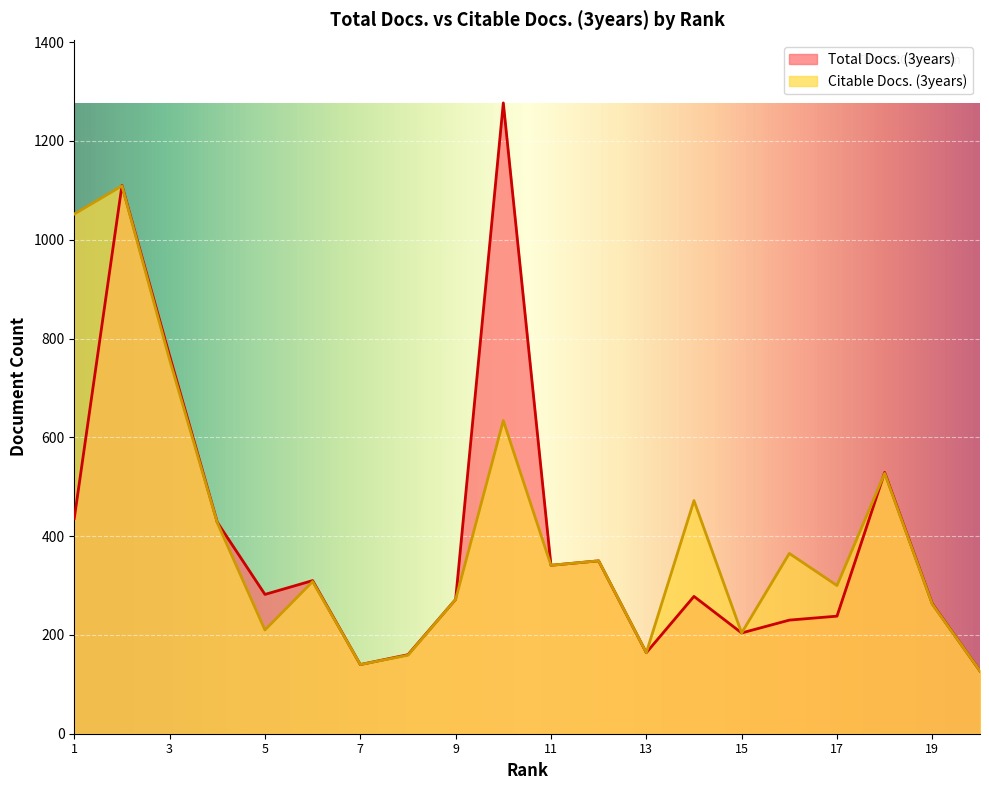

Where does the Citable Docs. (3years) series first go above 341?

1